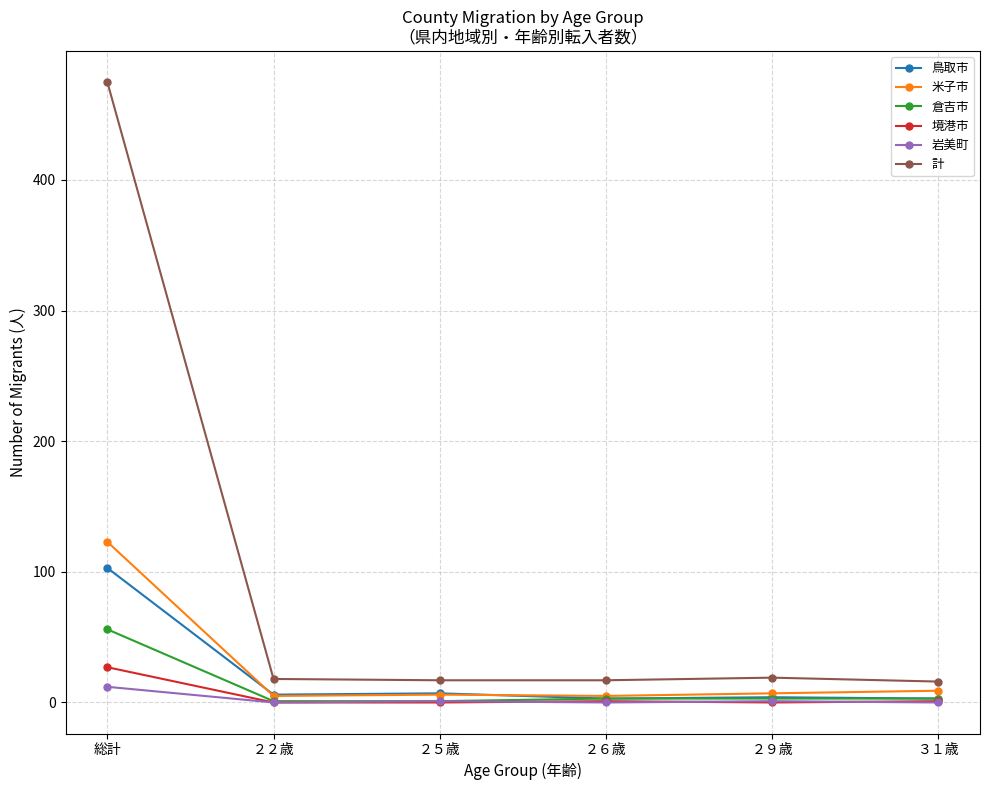

What is the label of the 5th point from the right?

２２歳